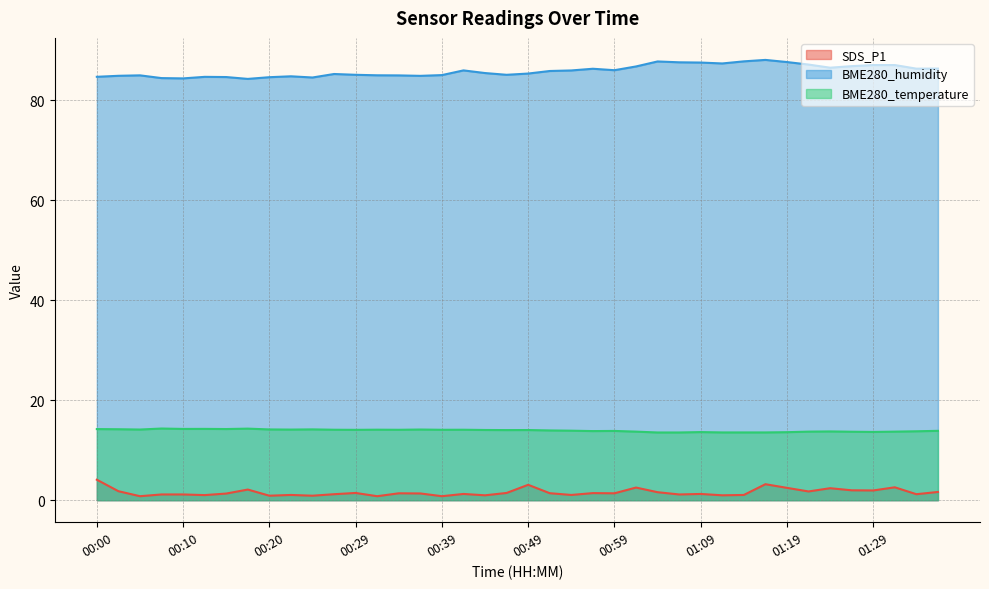

Rank the series by their maximum value, from lowest to highest.

SDS_P1, BME280_temperature, BME280_humidity